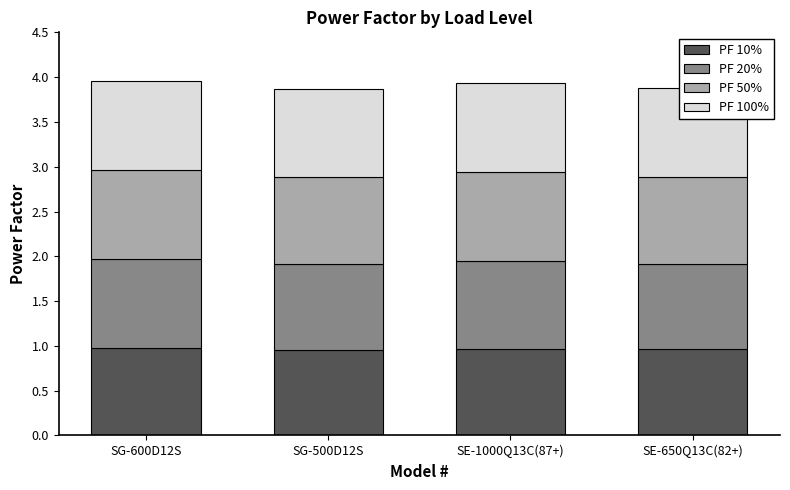

What position from the right is SG-600D12S?

4